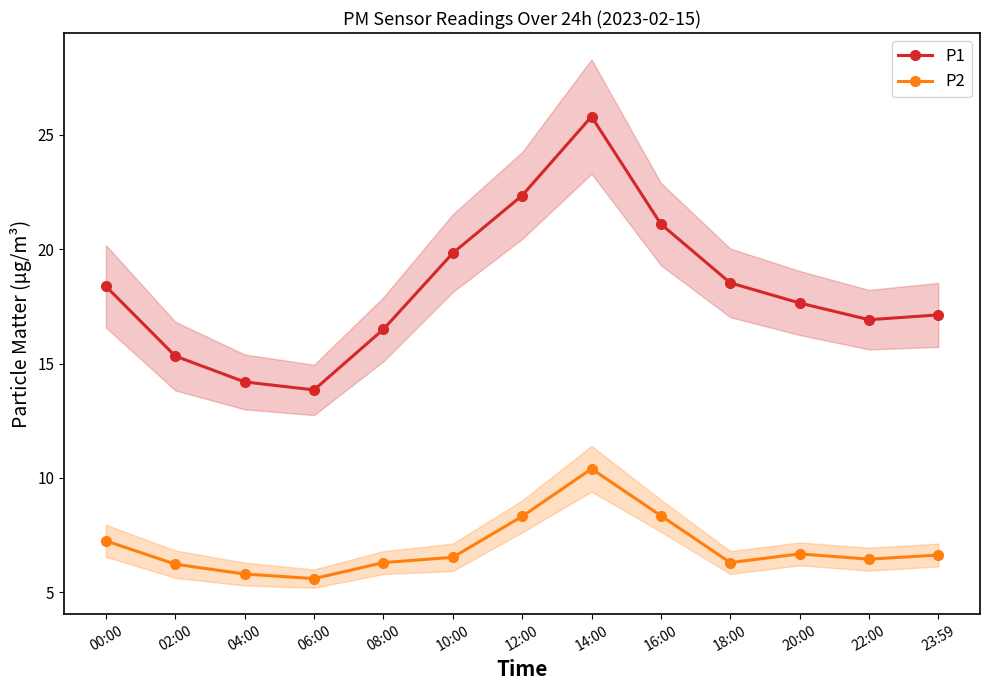

Between 14:00 and 10:00, which is larger?

14:00